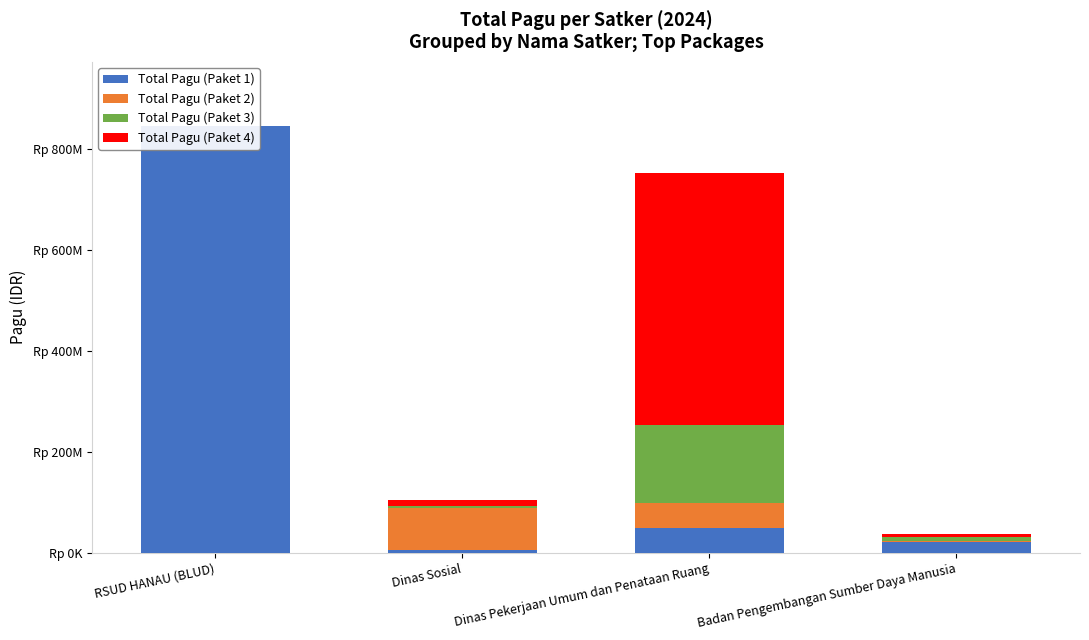

Reading right to left, transcribe all the data shown in this chart.

Total Pagu (Paket 1): 21435851	48500000	6000000	846300000
Total Pagu (Paket 2): 1650000	50000000	81778000	0
Total Pagu (Paket 3): 9001057	154840000	5000000	0
Total Pagu (Paket 4): 4675000	499932000	12500000	0